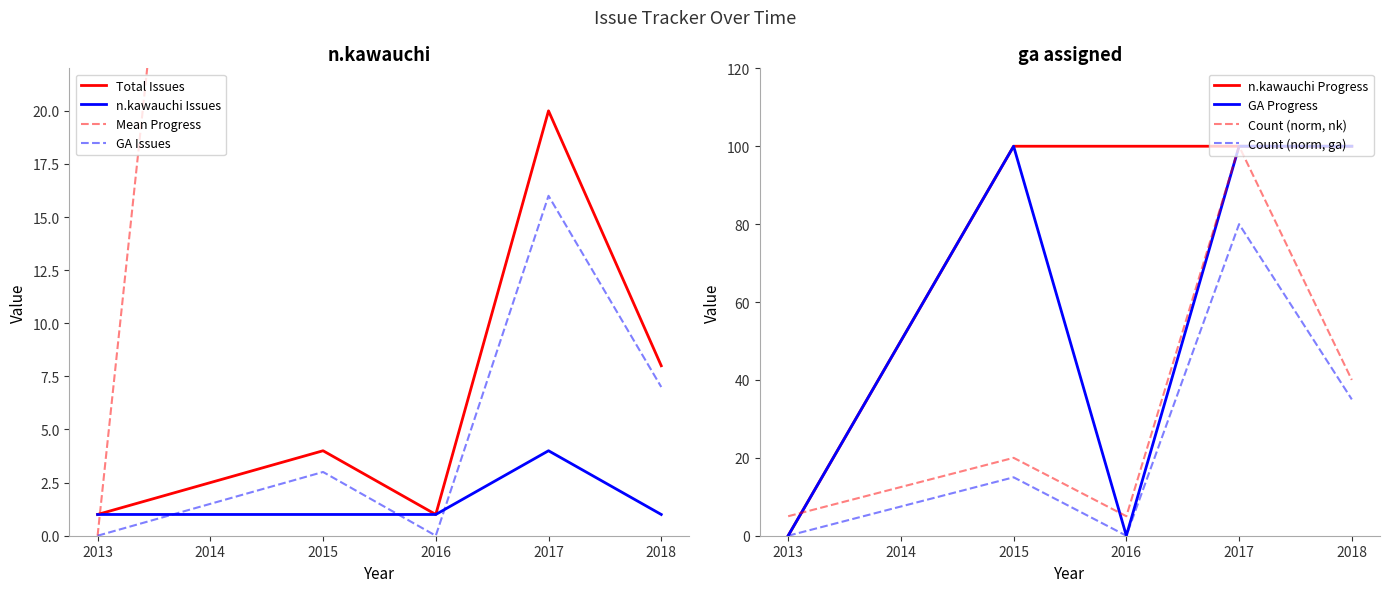

Is the value of n.kawauchi Progress at 2016 greater than the value of Count (norm, nk) at 2018?

Yes